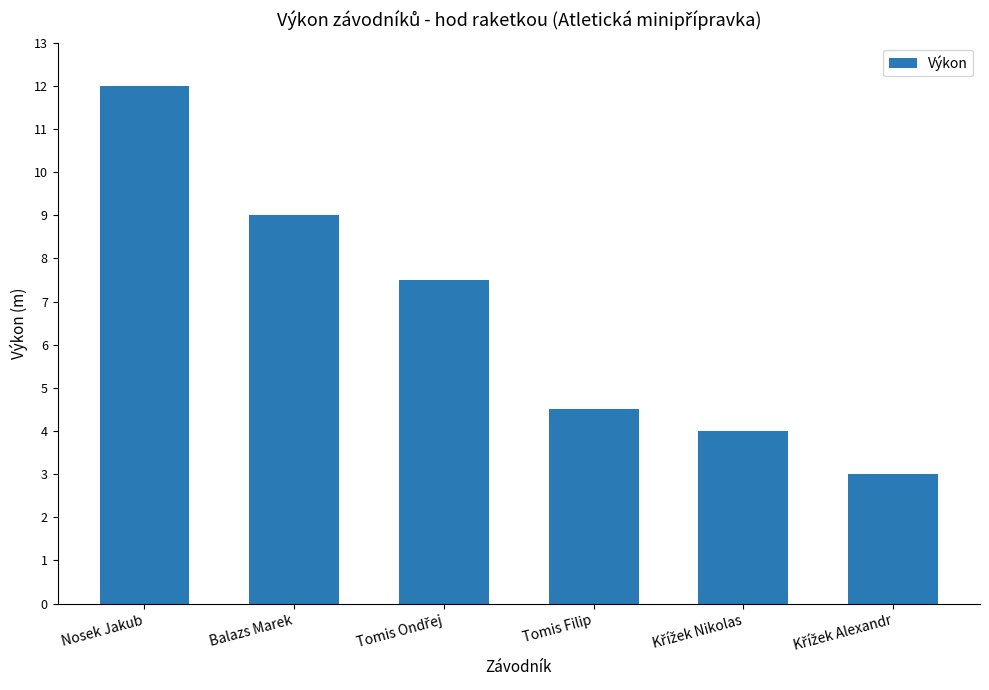

True or false: the data shows 1.7 at Tomis Filip.

False